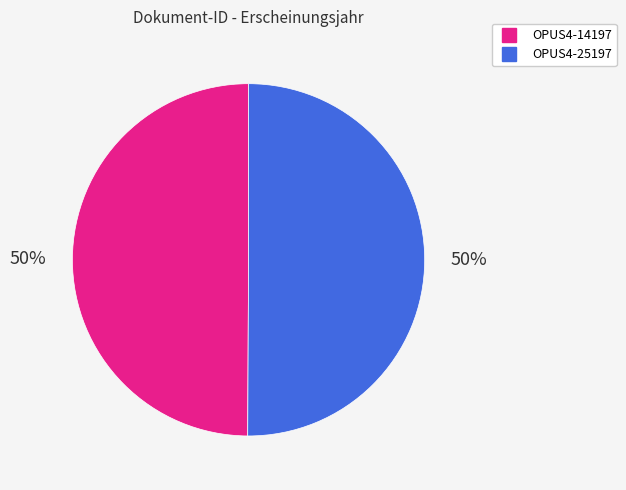

Do OPUS4-25197 and OPUS4-14197 together represent more than half of the pie?

Yes